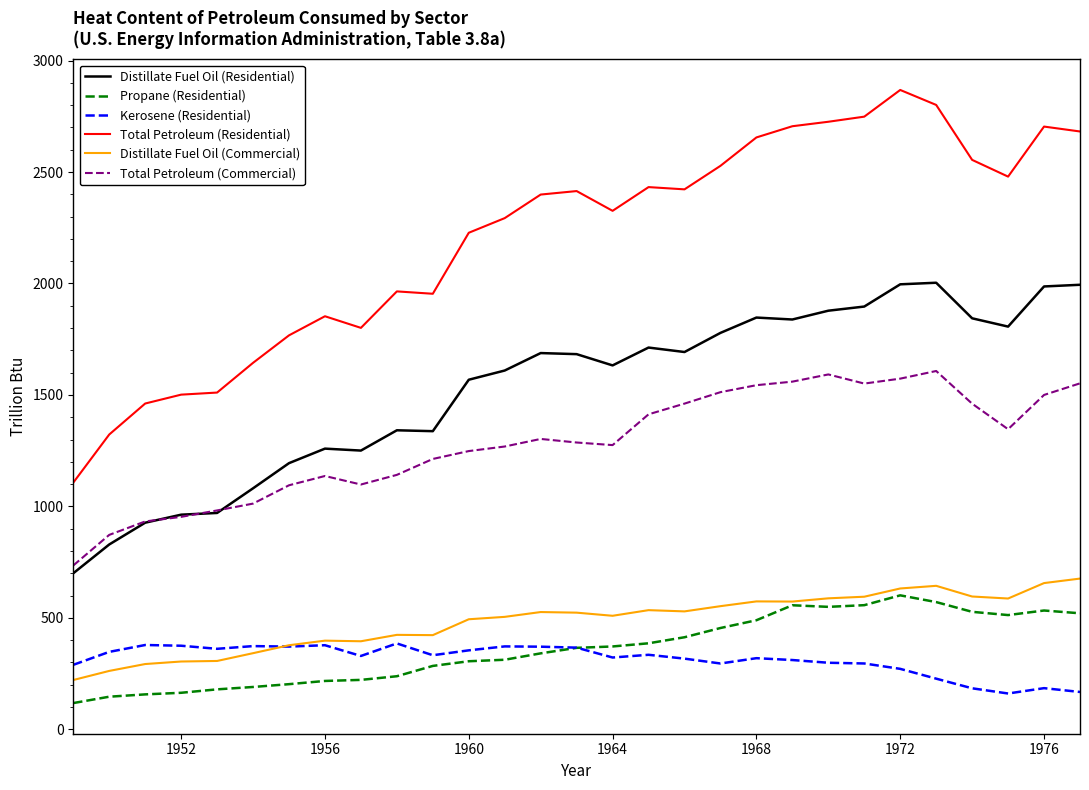

What is the greatest value displayed?

2868.2